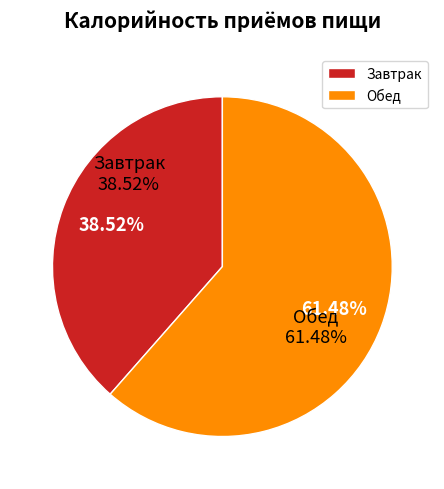

What percentage is NOT represented by Завтрак?

61.5%